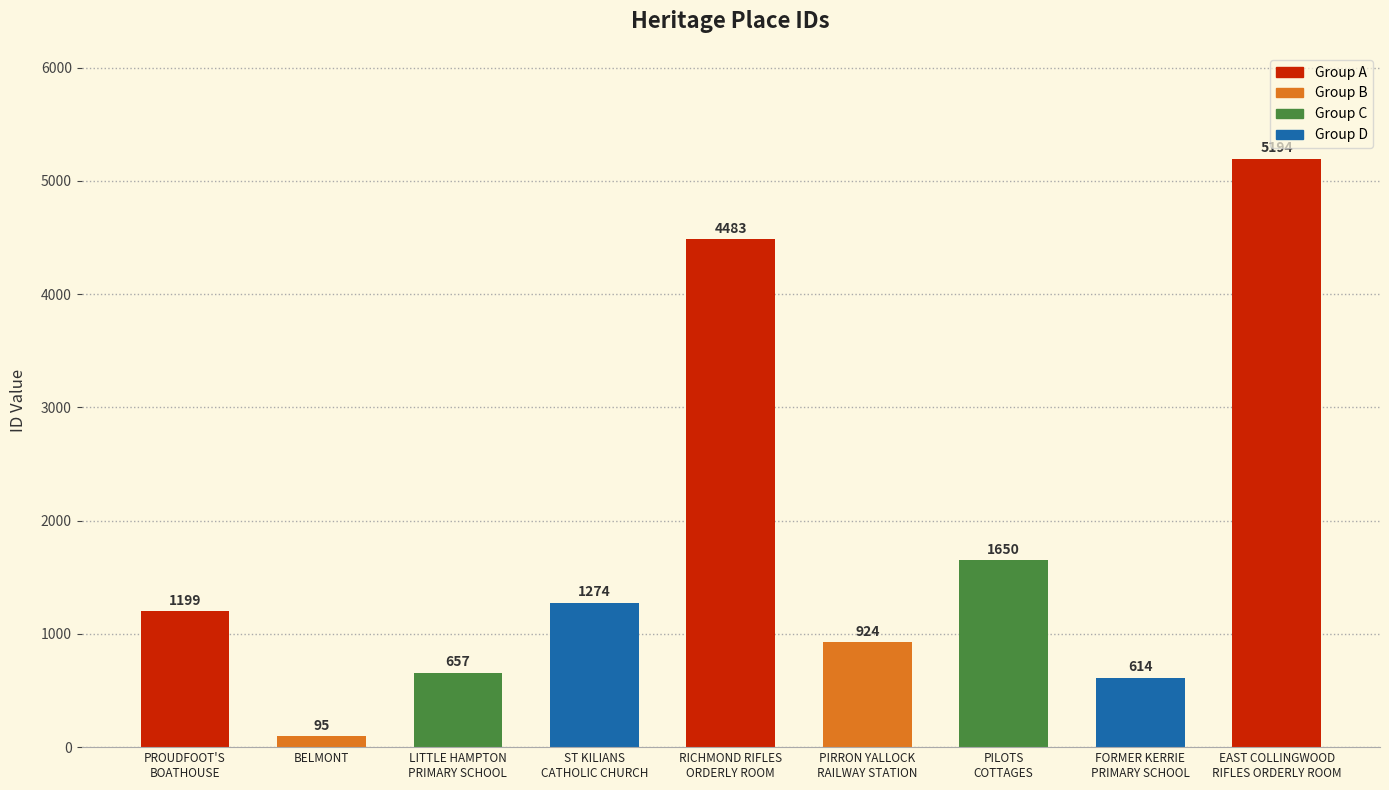

What position from the right is PIRRON YALLOCK
RAILWAY STATION?

4